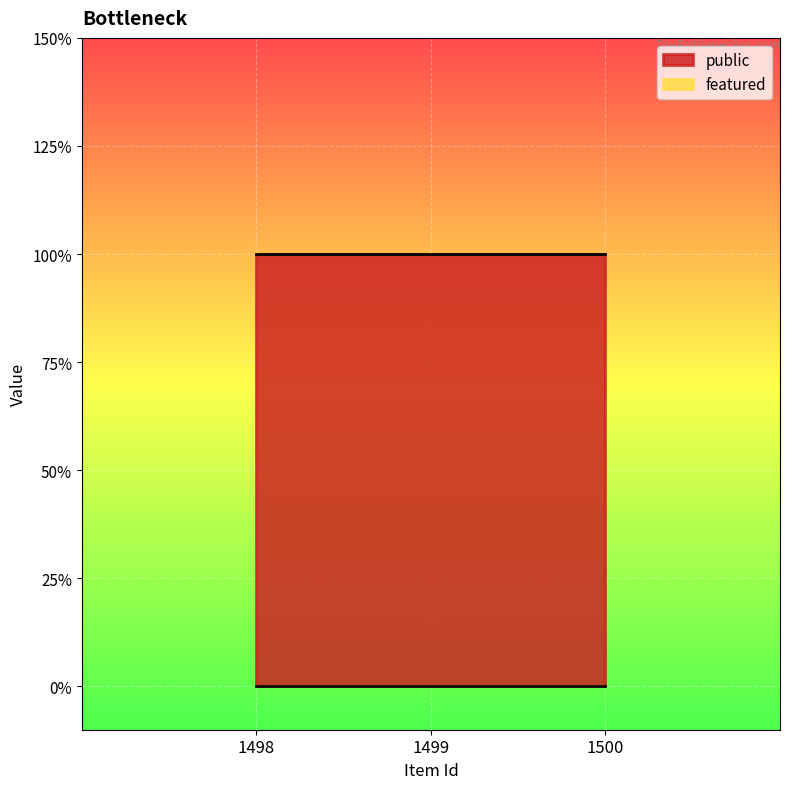

What is the approximate value of public at 1499?

1